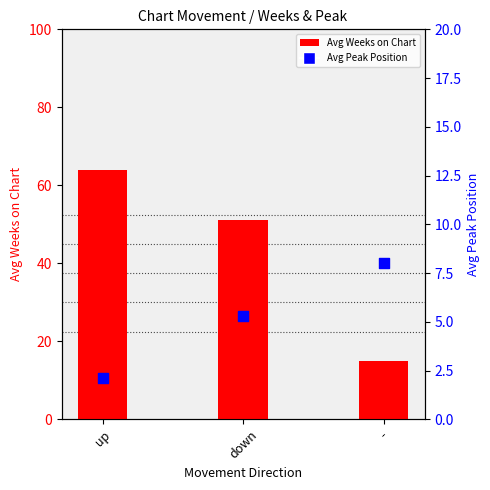

Is the value of Avg Weeks on Chart at down greater than the value of Avg Peak Position at down?

Yes